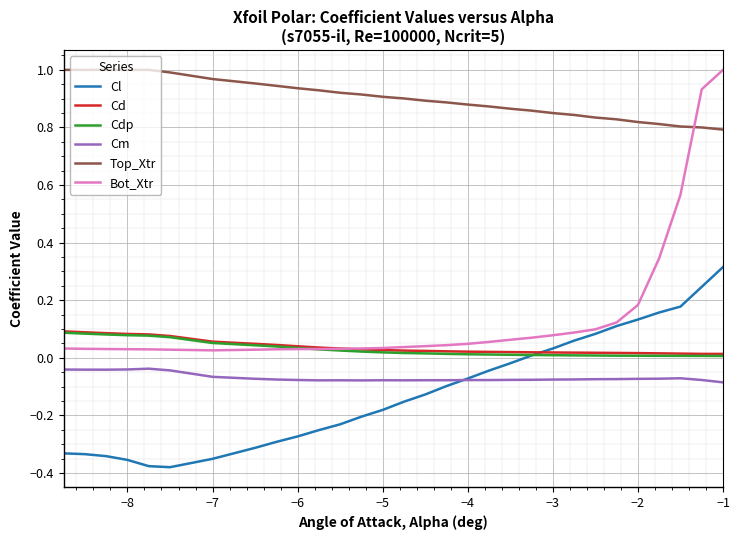

Which series has the largest range (max minus min)?

Bot_Xtr